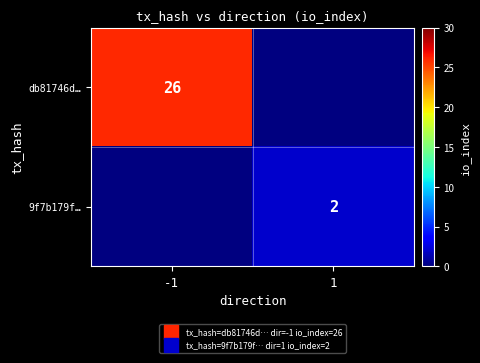

At which category does the chart reach its peak across all series?

-1